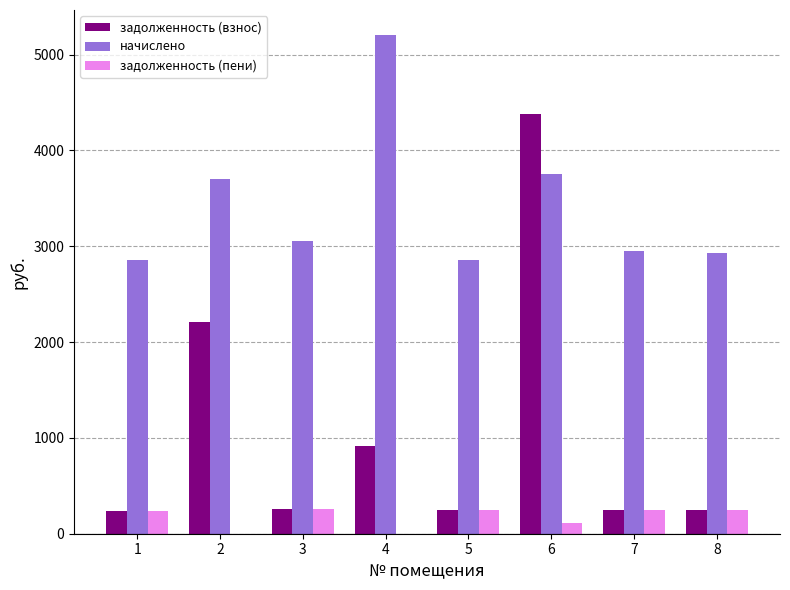

What is the approximate value of начислено at 4?

5205.1